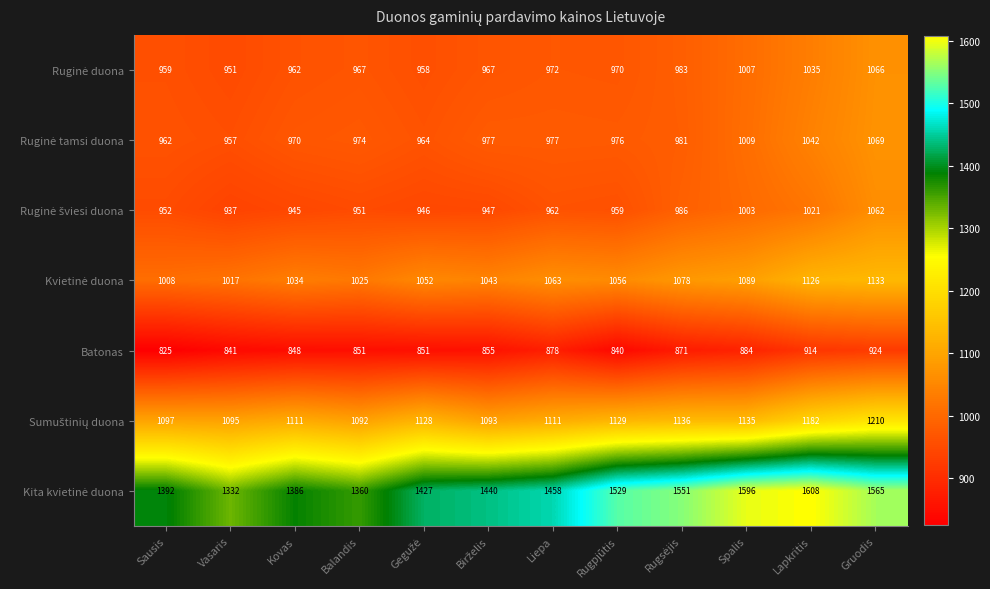

Is it true that Batonas equals 825 at Sausis?

True